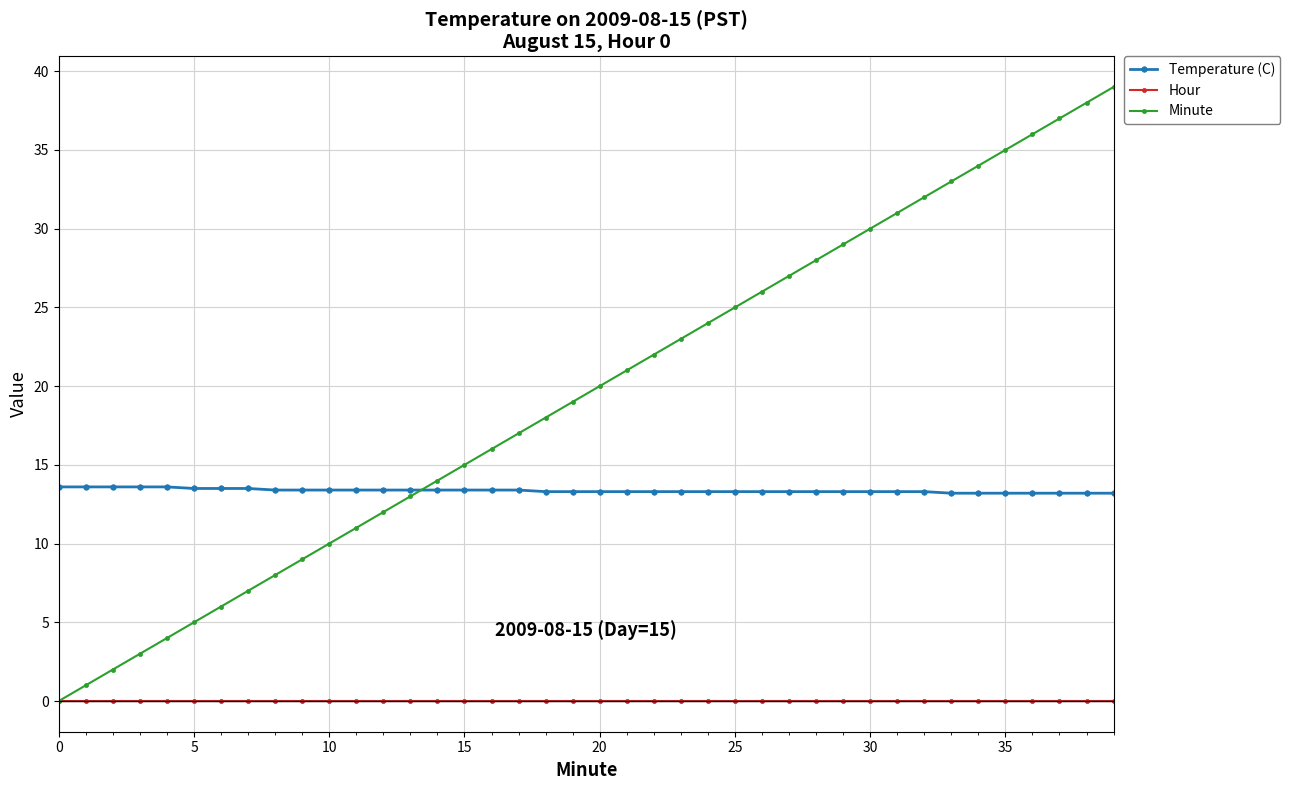

Does the chart have visible grid lines?

Yes